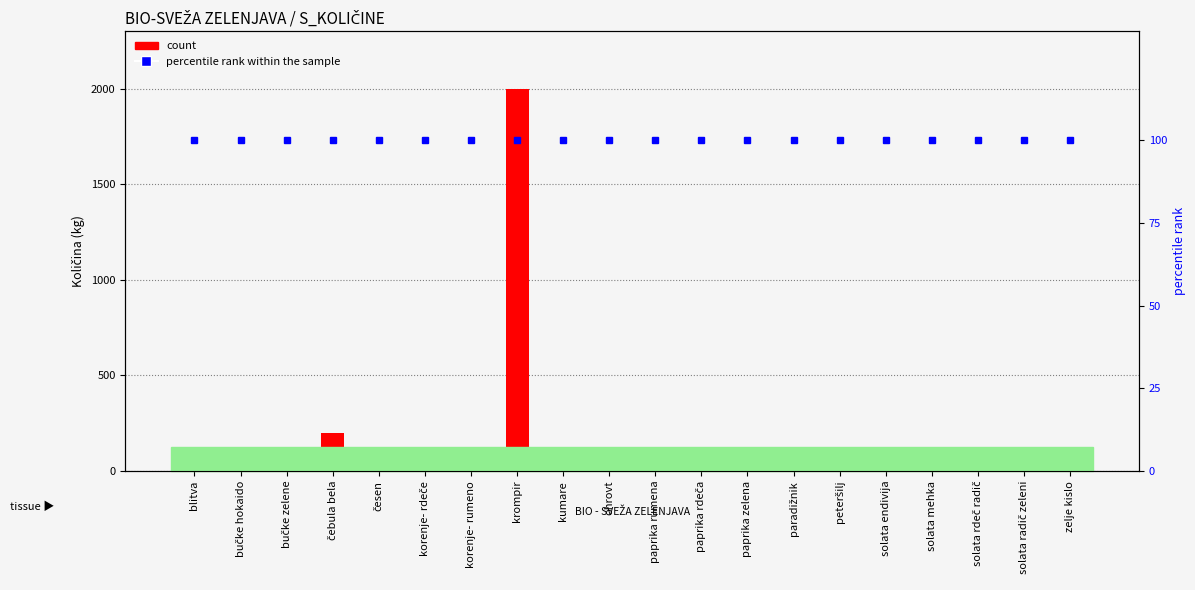

What is the label of the 4th bar from the left?

čebula bela